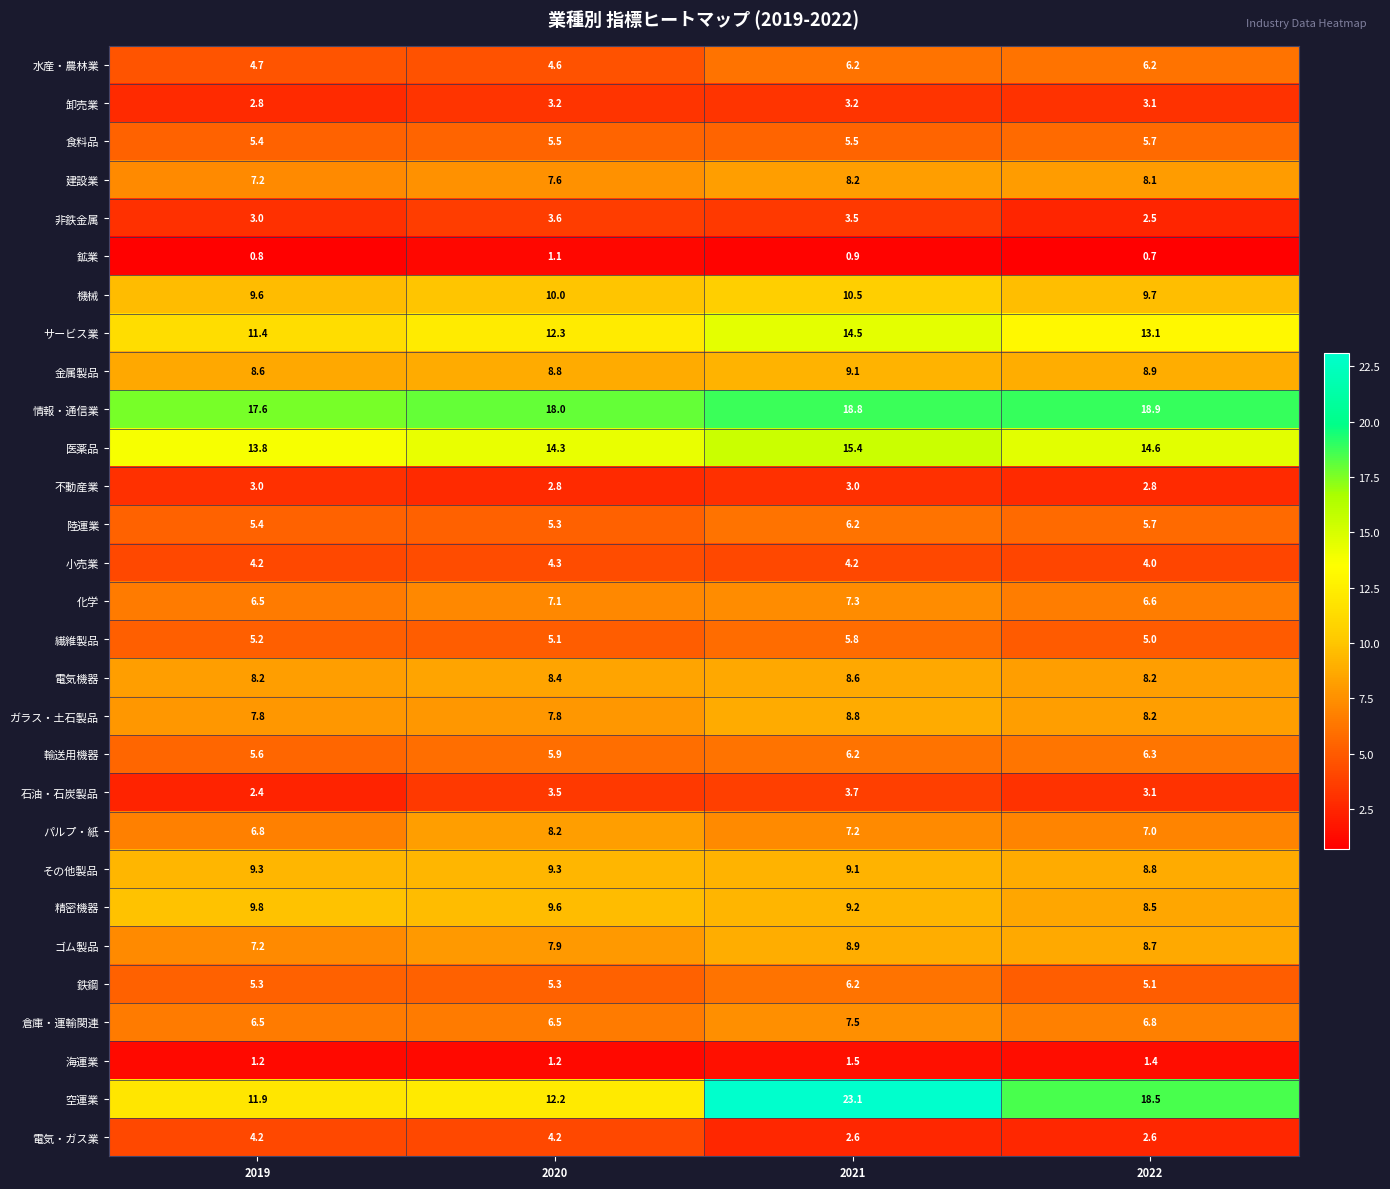

What is the sum of all 倉庫・運輸関連 values?

27.3